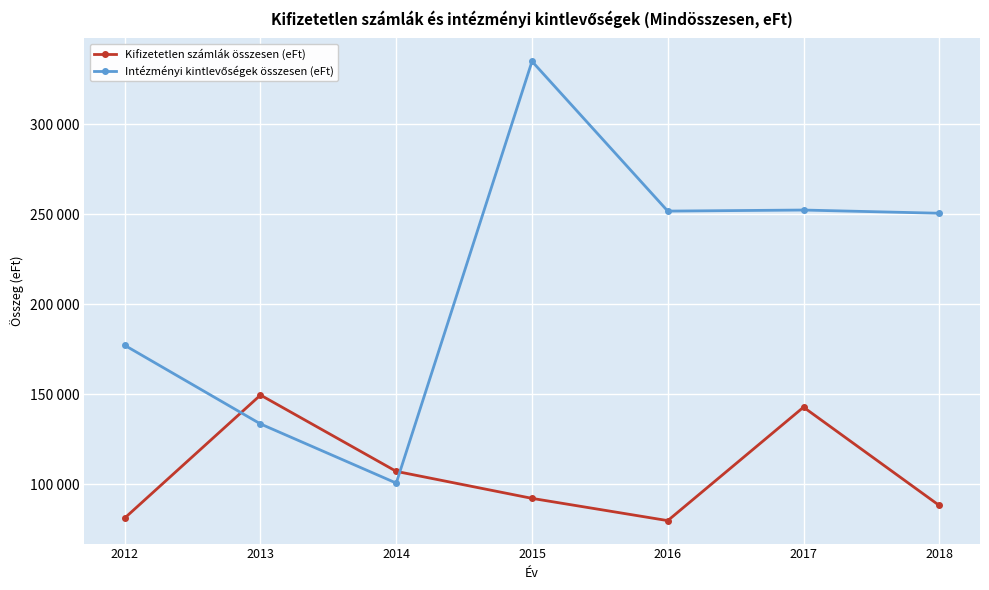

What is the minimum value for Intézményi kintlevőségek összesen (eFt)?

100772